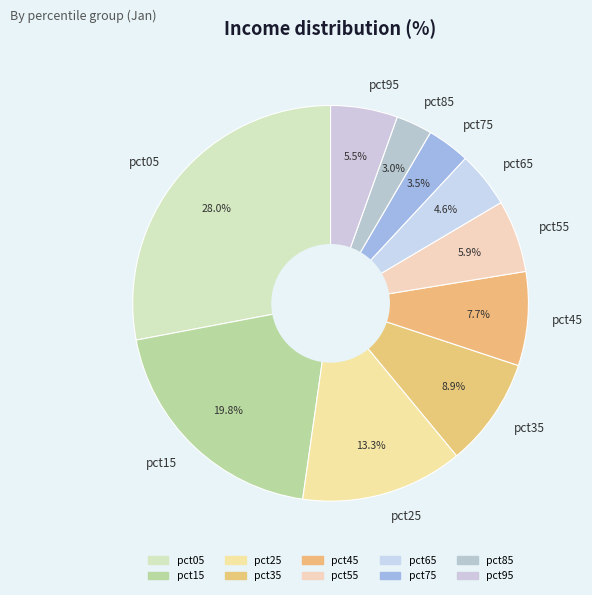

Is there any slice that represents more than half of the pie?

No